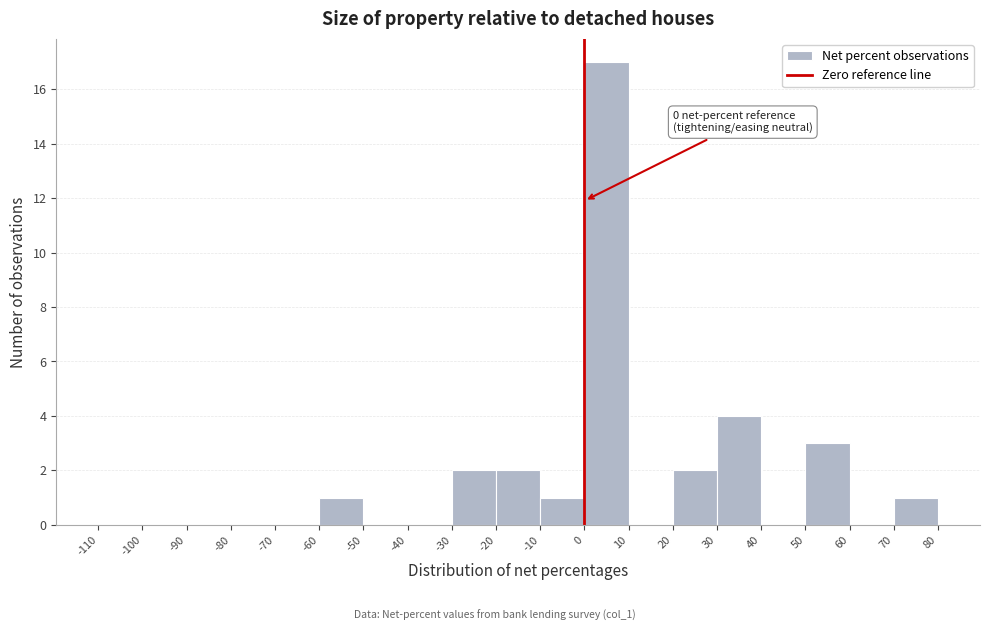

Over which range of the x-axis is the bar tallest?

0 to 10